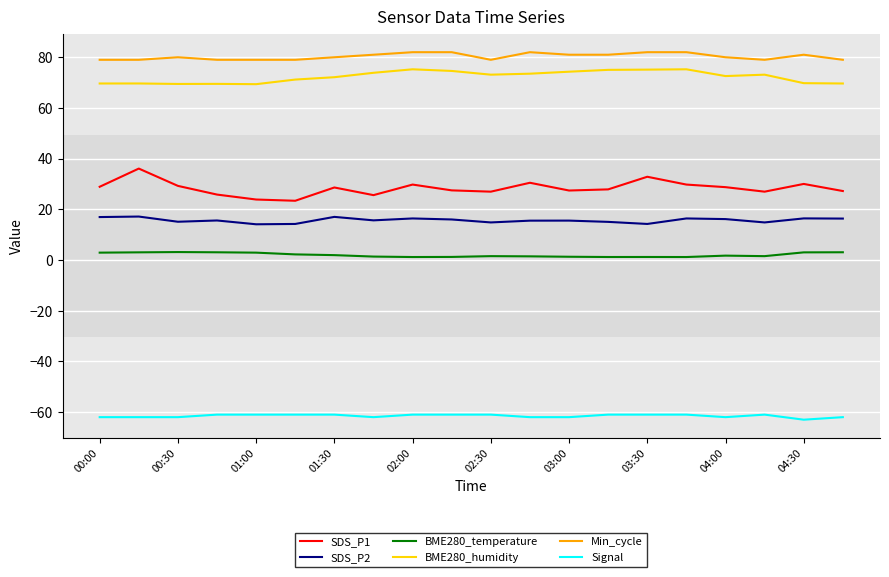

True or false: BME280_humidity and SDS_P1 cross at least once.

False